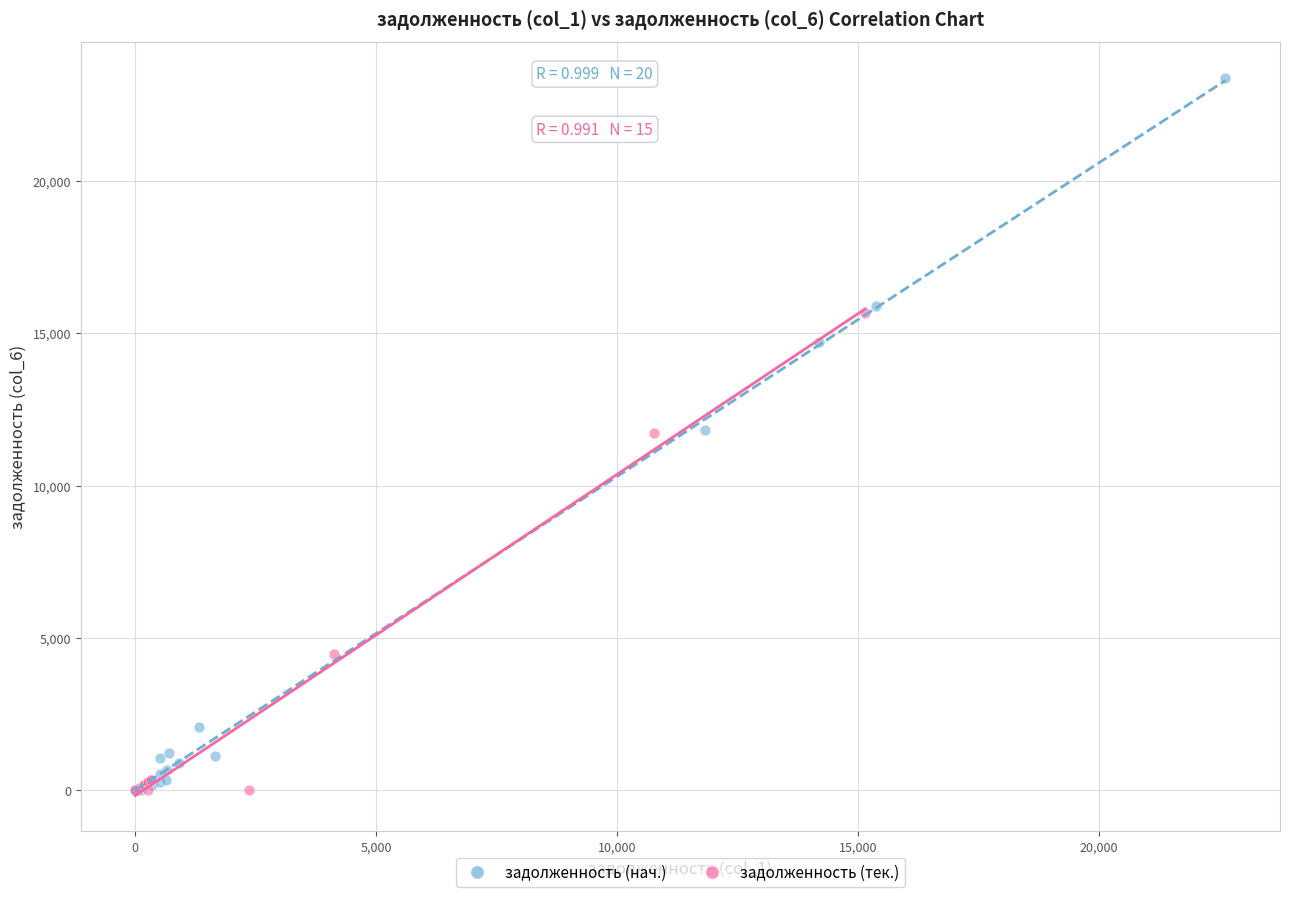

Which series has the largest Y range (max minus min)?

задолженность (нач.)